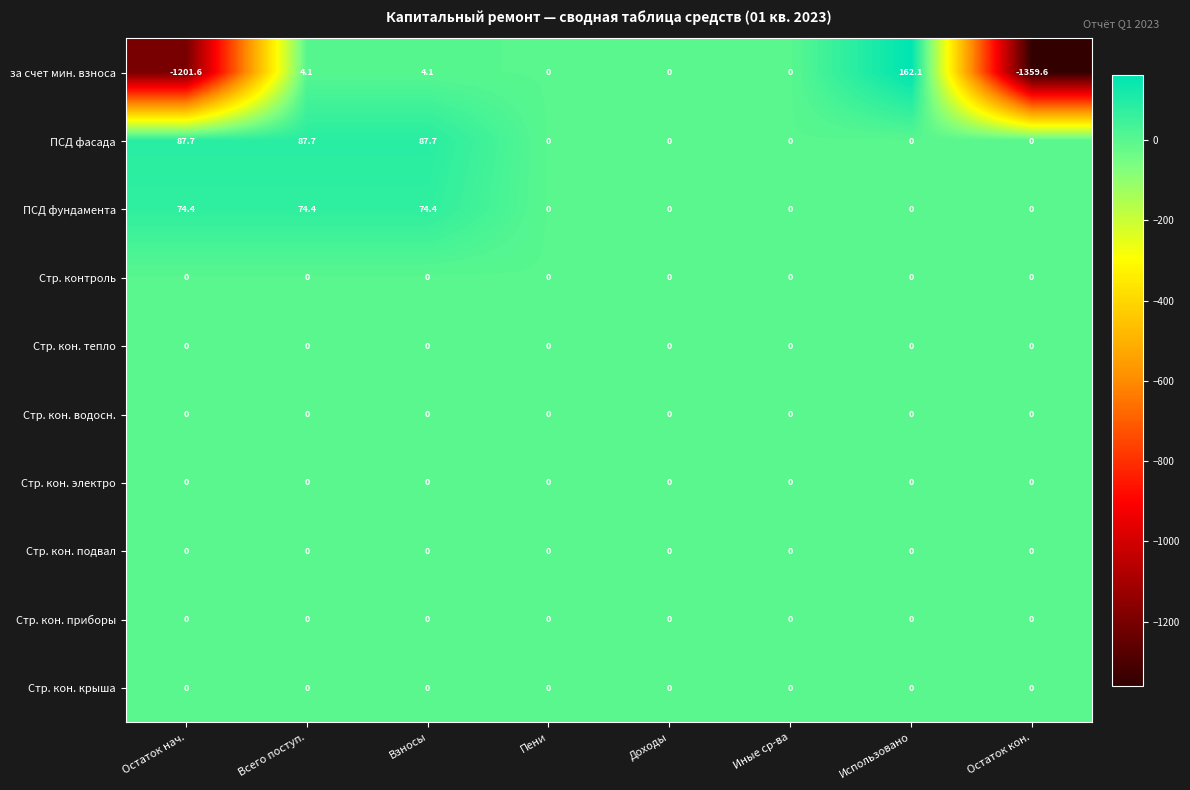

What is the maximum value for ПСД фундамента?

74.4